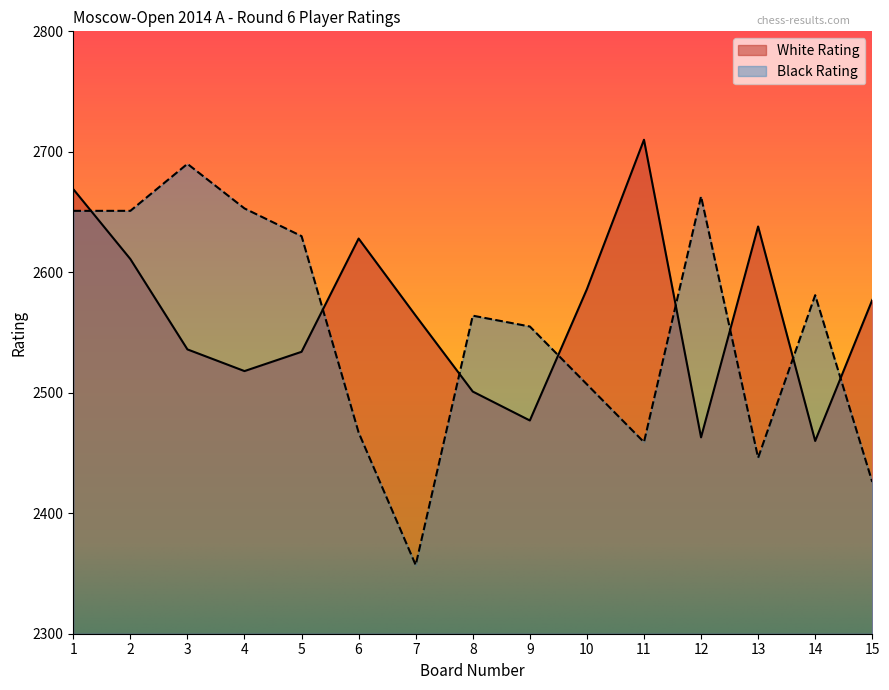

List the labels in order of Black Rating value, largest first.

3, 12, 4, 1, 2, 5, 14, 8, 9, 10, 6, 11, 13, 15, 7